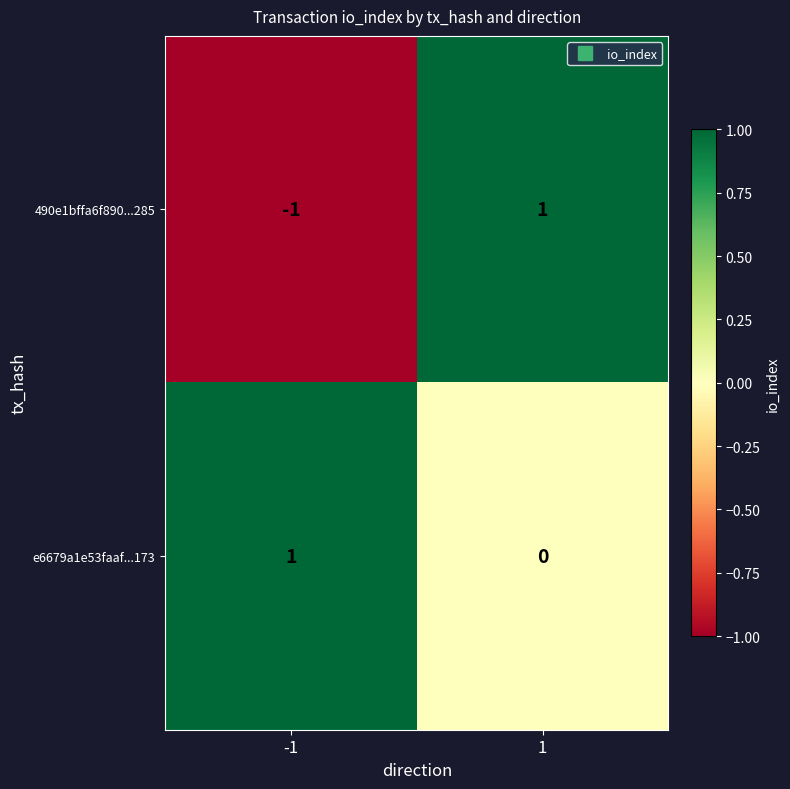

The e6679a1e53faaf...173 series shows 0 at 1. True or false?

True